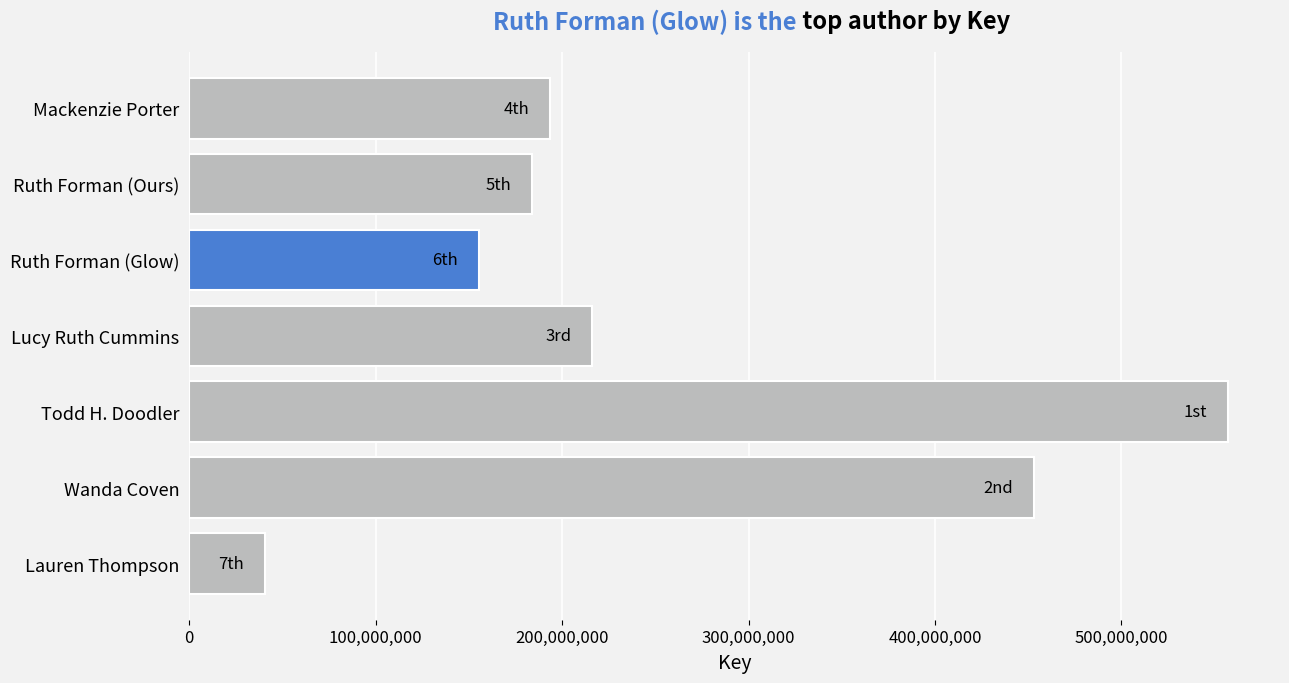

What is the average value?

257109065